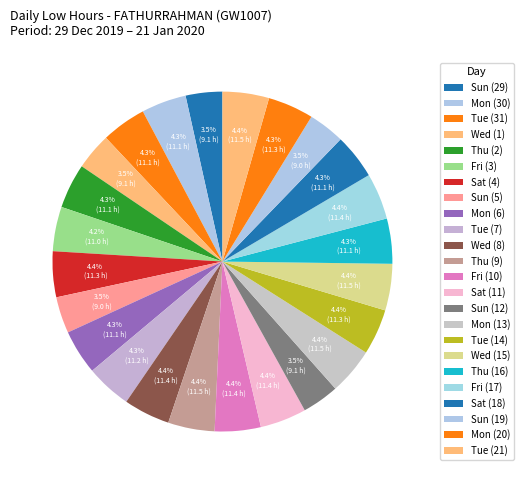

To the nearest percent, what percentage of the pie is Sat (11)?

4%